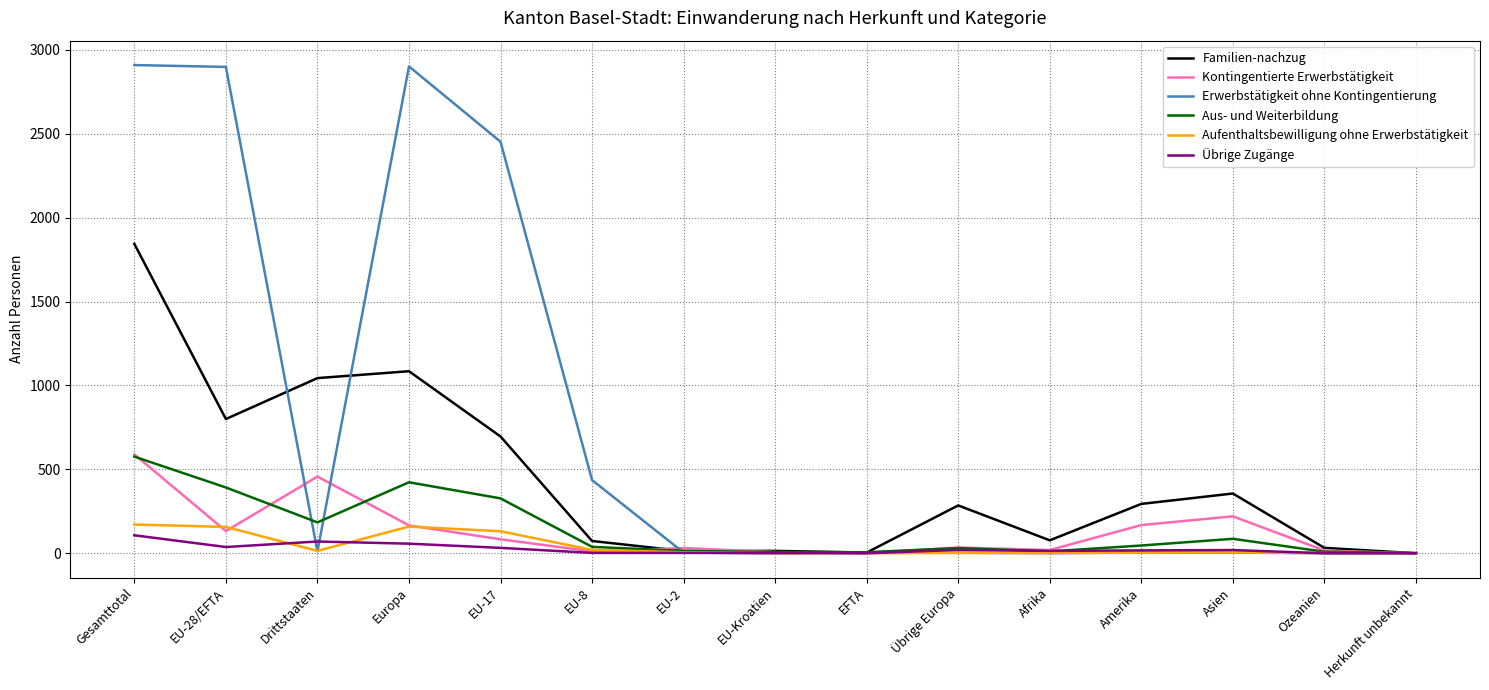

At which category is the sum across all series the highest?

Gesamttotal